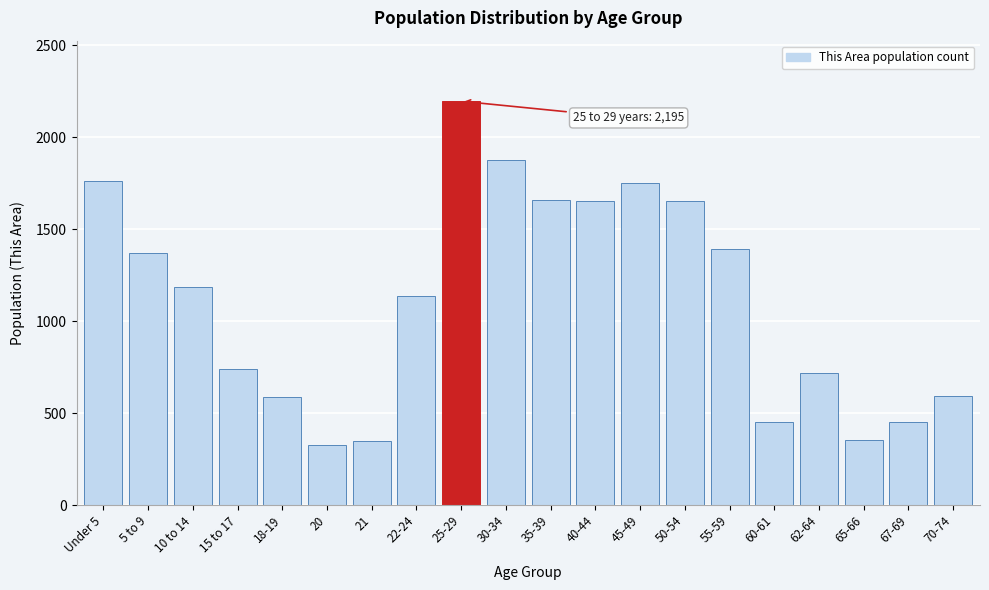

The value at 18-19 is 588. True or false?

True